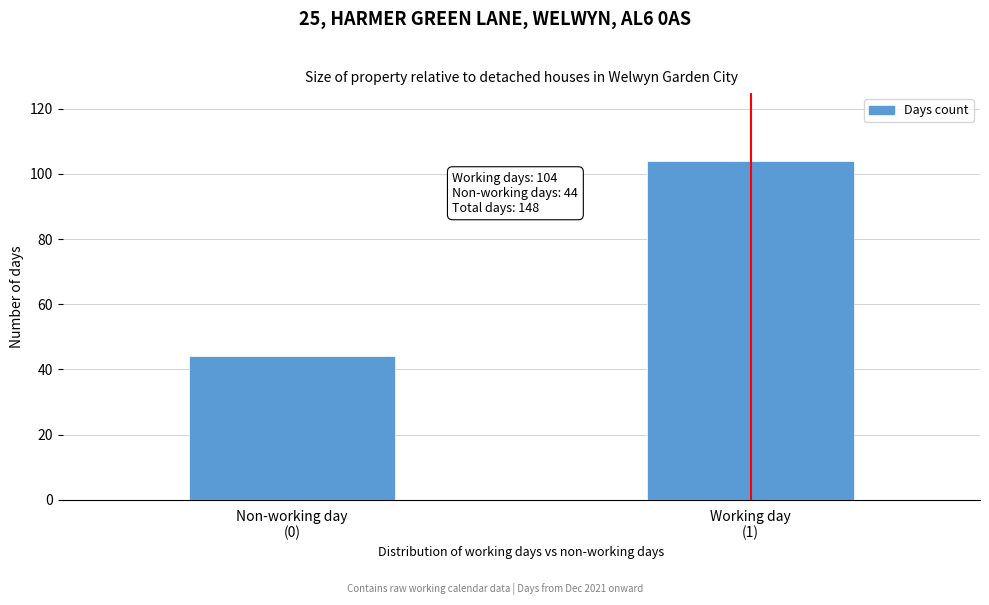

Reading right to left, list all the values displayed in this chart.

104	44